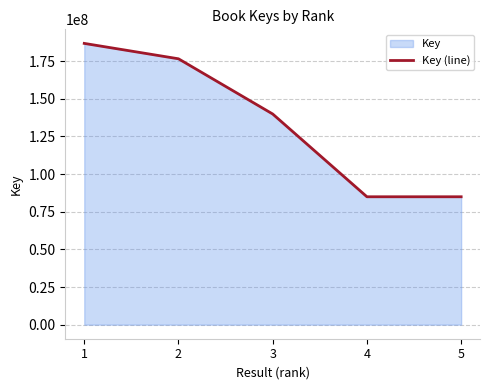

True or false: the data shows 84949144 at 4.

True